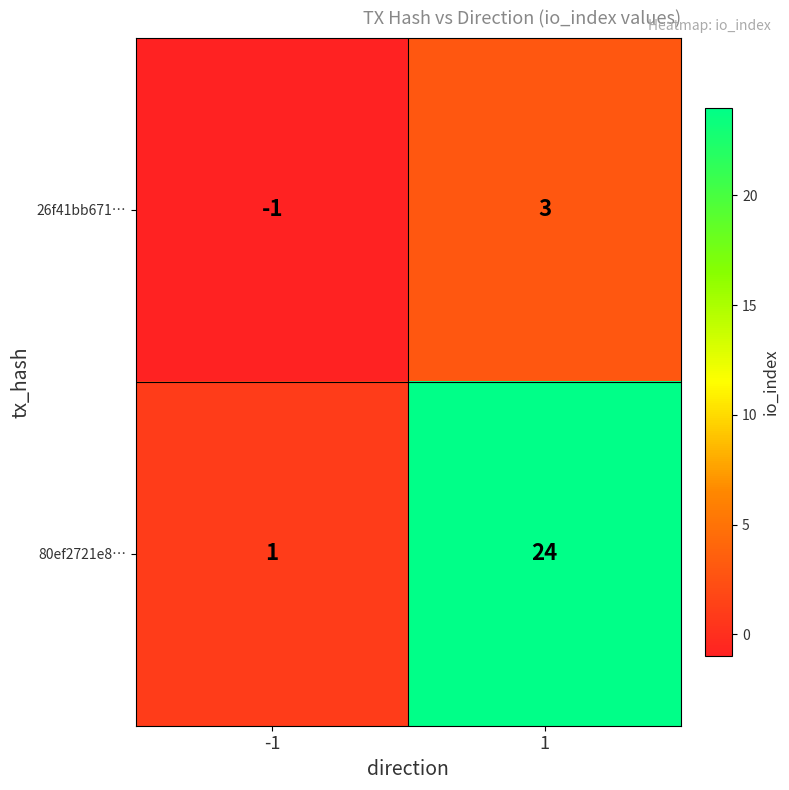

What is the difference between the 26f41bb671… values at 1 and -1?

4